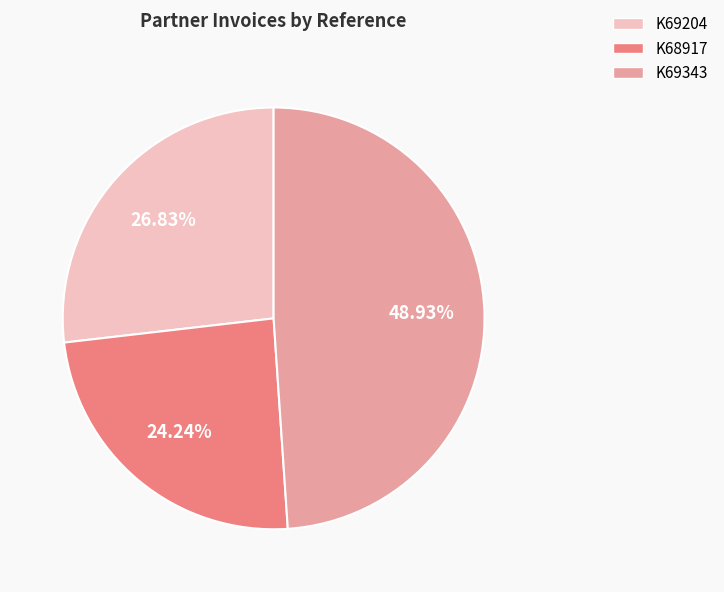

How many segments does this pie chart have?

3